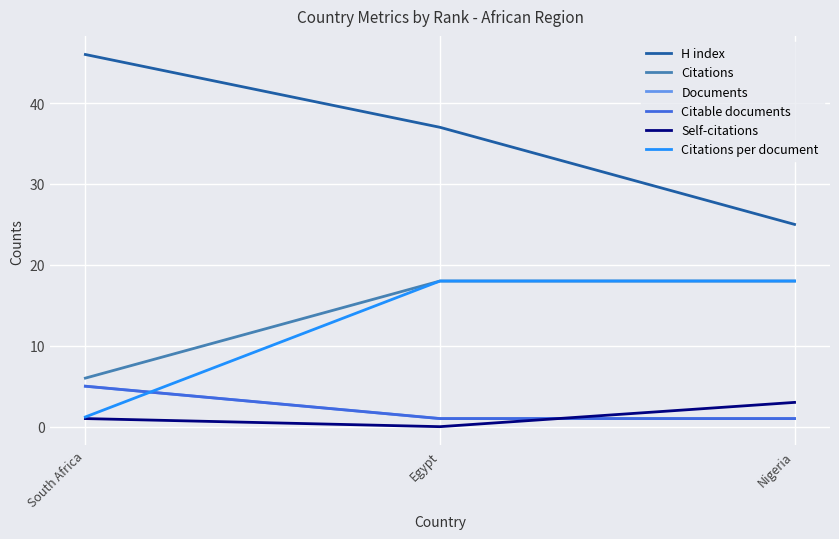

What position from the left is Nigeria?

3